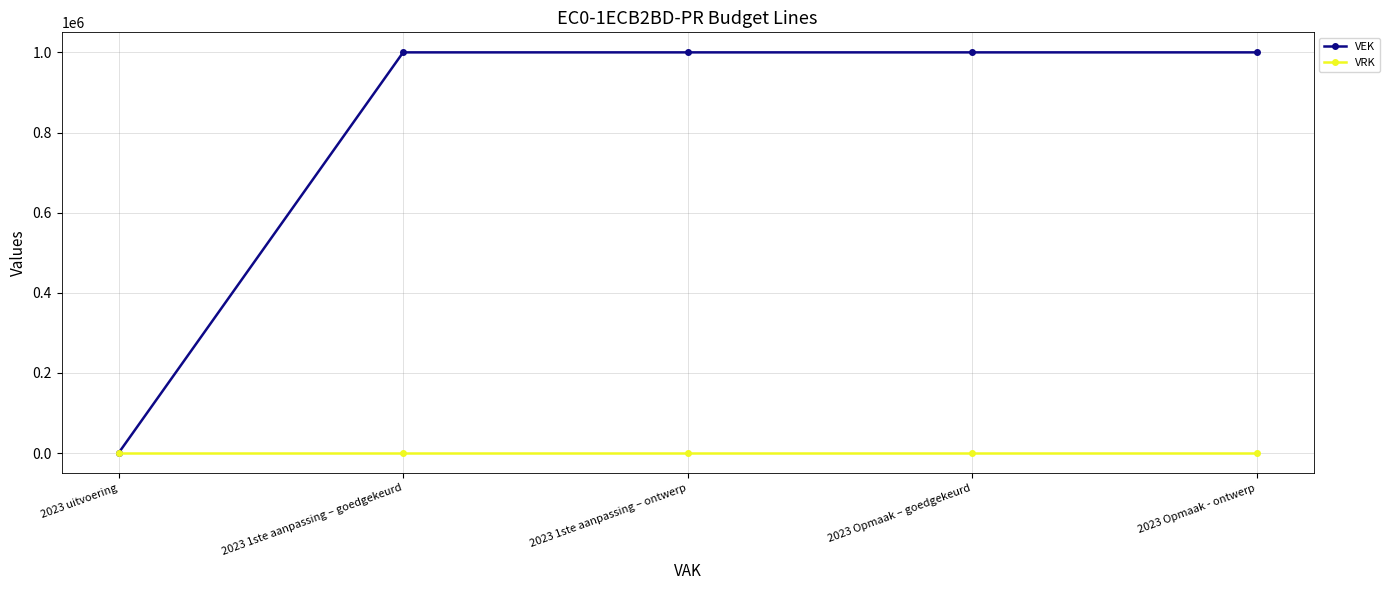

What is the maximum value for VEK?

1000000